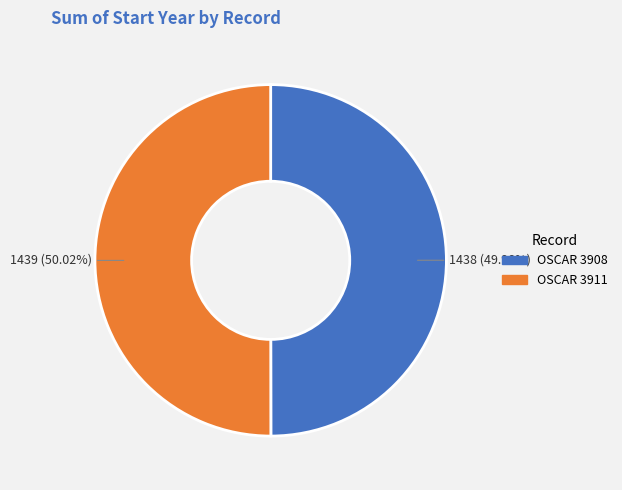

How many slices are in this pie chart?

2